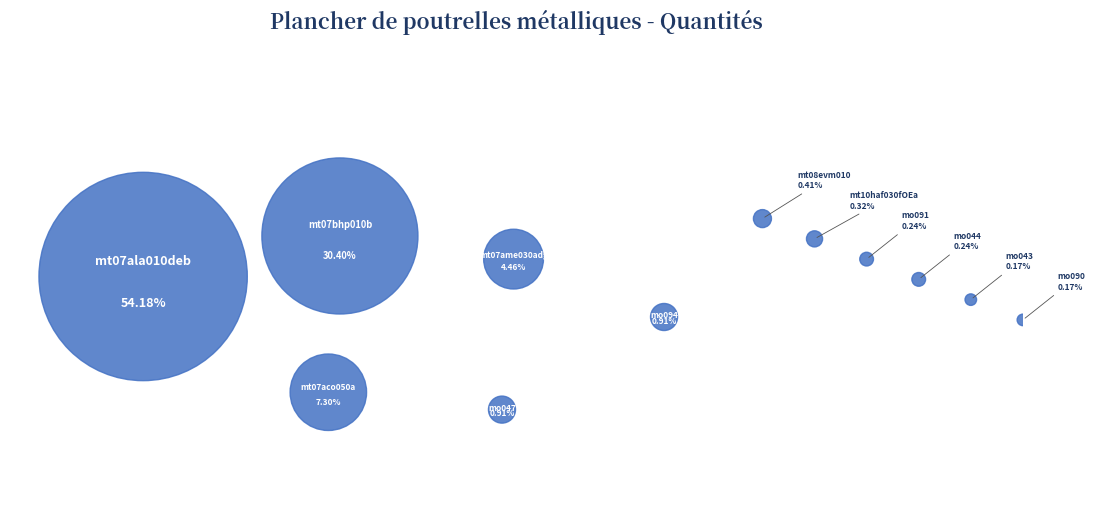

How much of the chart is everything except mo047?

99.1%